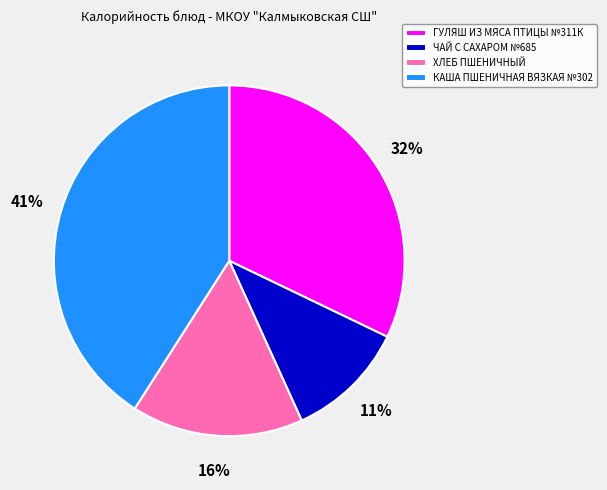

To the nearest percent, what is the difference between the ГУЛЯШ ИЗ МЯСА ПТИЦЫ №311К and КАША ПШЕНИЧНАЯ ВЯЗКАЯ №302 slice percentages?

9%